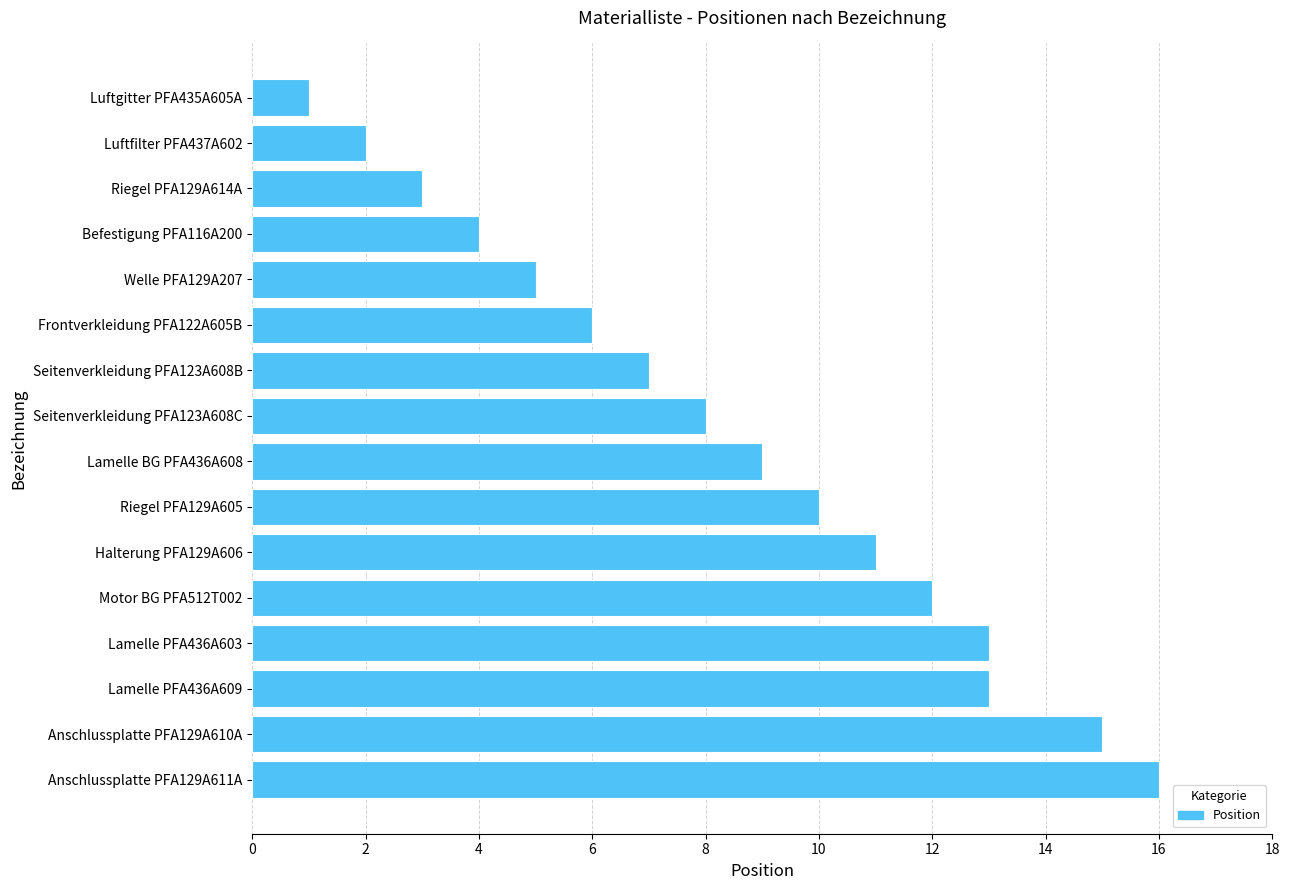

What is the sum of all values?

135